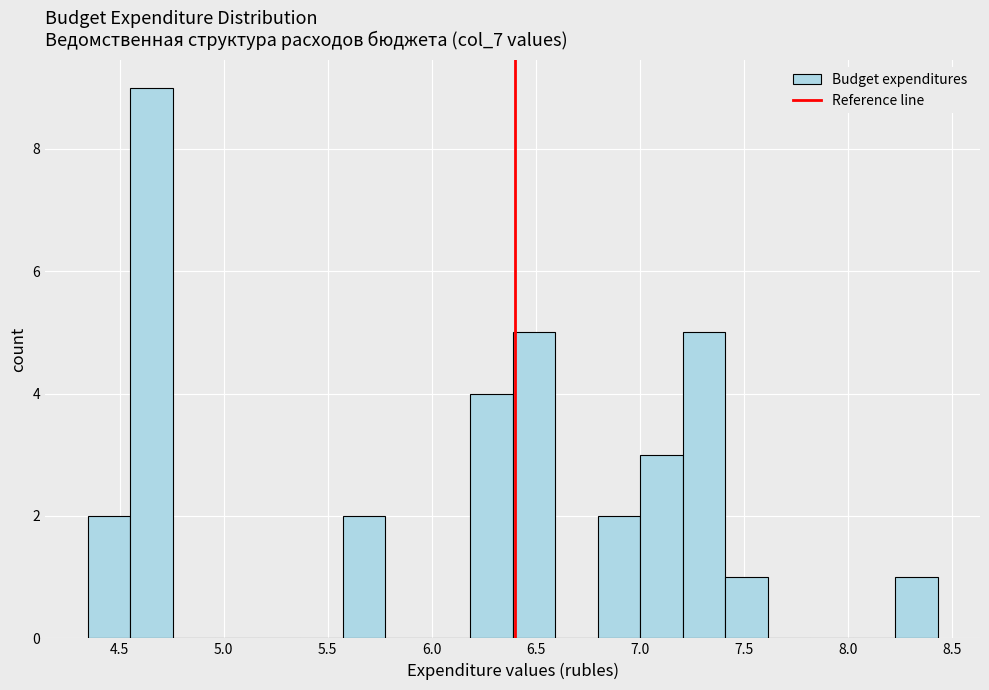

Reading left to right, transcribe this chart: for each bar, give the range it covers on the x-axis and its height. Neither the bar edges nor the heights are printed on the chart, so give them approximately, as read against the axes.

4.35 to 4.55: 2
4.55 to 4.75: 9
4.75 to 4.95: 0
4.95 to 5.15: 0
5.15 to 5.35: 0
5.35 to 5.55: 0
5.55 to 5.80: 2
5.80 to 6.00: 0
6.00 to 6.20: 0
6.20 to 6.40: 4
6.40 to 6.60: 5
6.60 to 6.80: 0
6.80 to 7.00: 2
7.00 to 7.20: 3
7.20 to 7.40: 5
7.40 to 7.60: 1
7.60 to 7.80: 0
7.80 to 8.00: 0
8.00 to 8.25: 0
8.25 to 8.45: 1